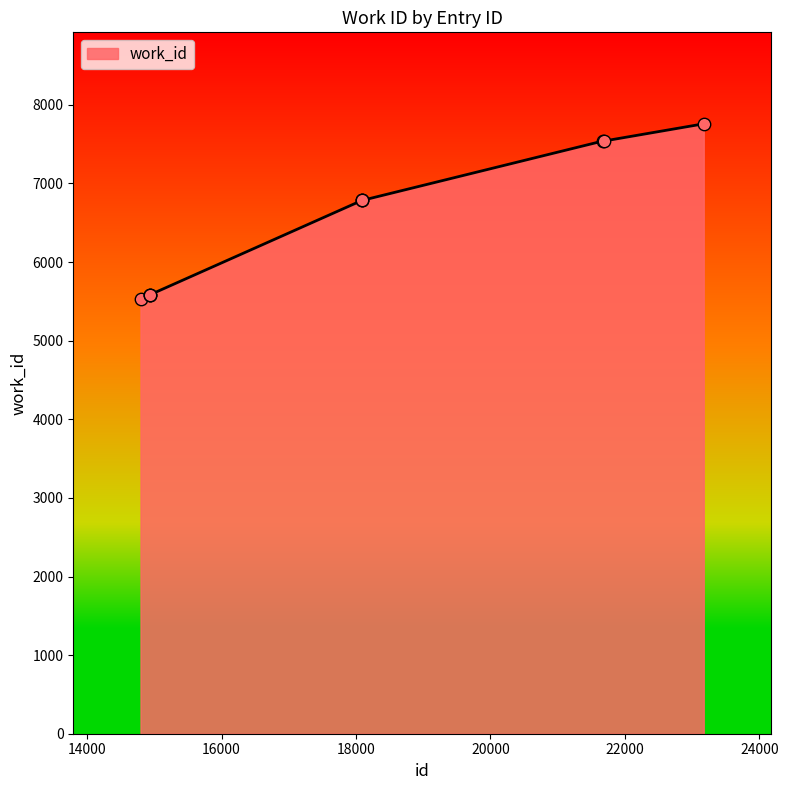

What is the minimum value shown in the chart?

5530